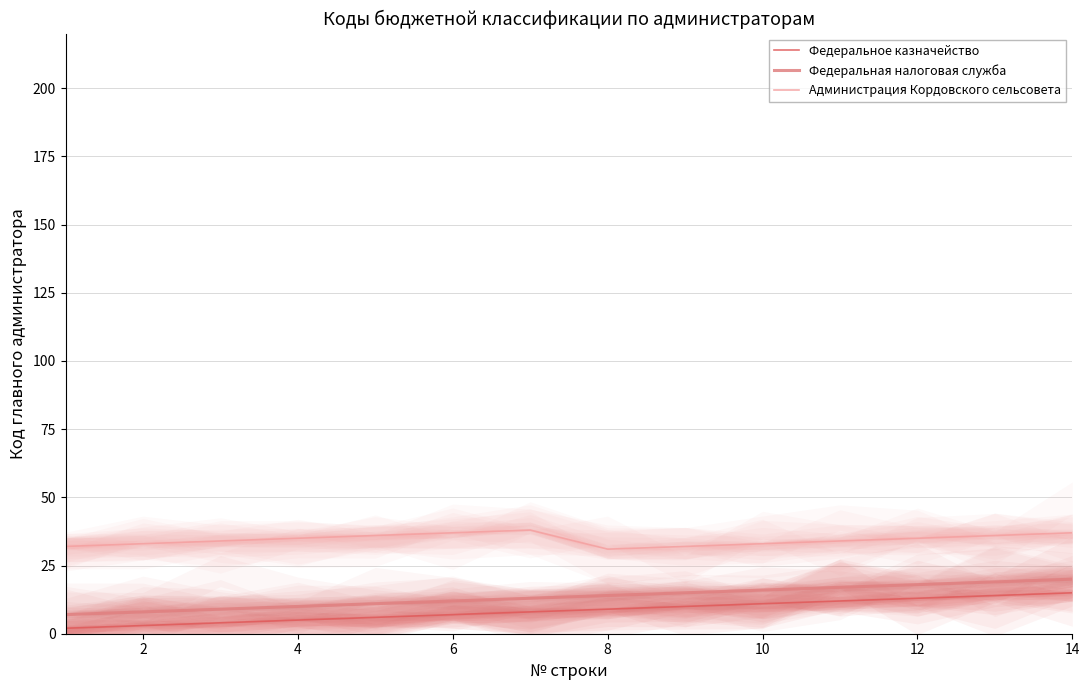

True or false: Федеральное казначейство and Федеральная налоговая служба intersect in this chart.

False